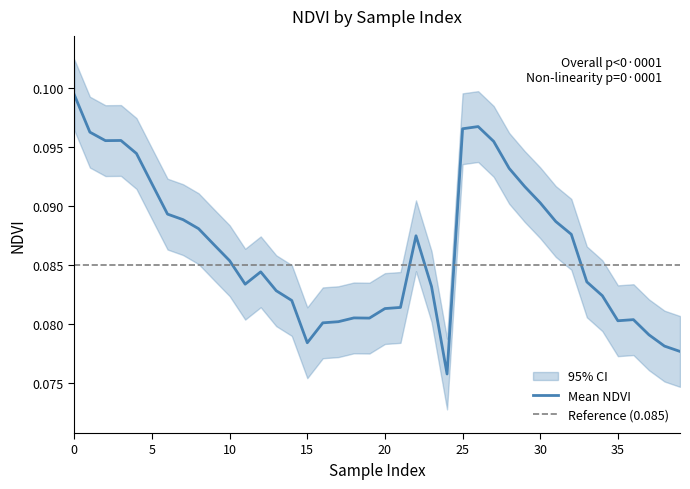

Which has a higher value, 24 or 3?

3